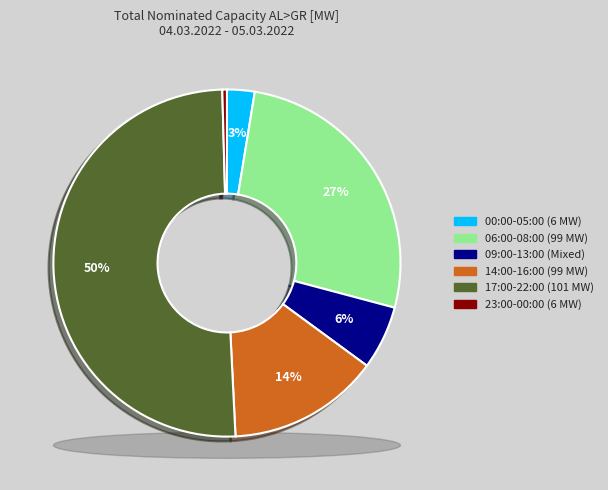

Combined, do 09:00-10:00 and 07:00-08:00 account for over 50%?

No